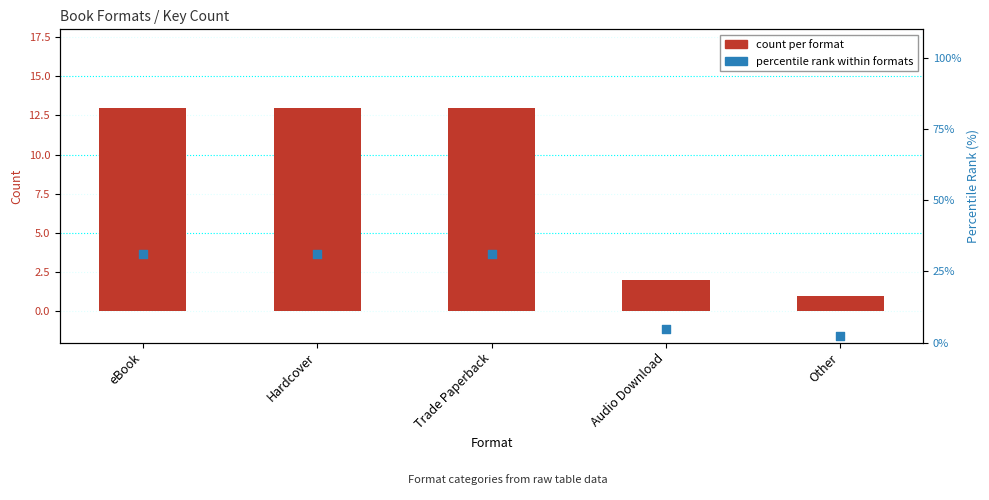

Which series contains the highest Y value?

percentile rank within formats